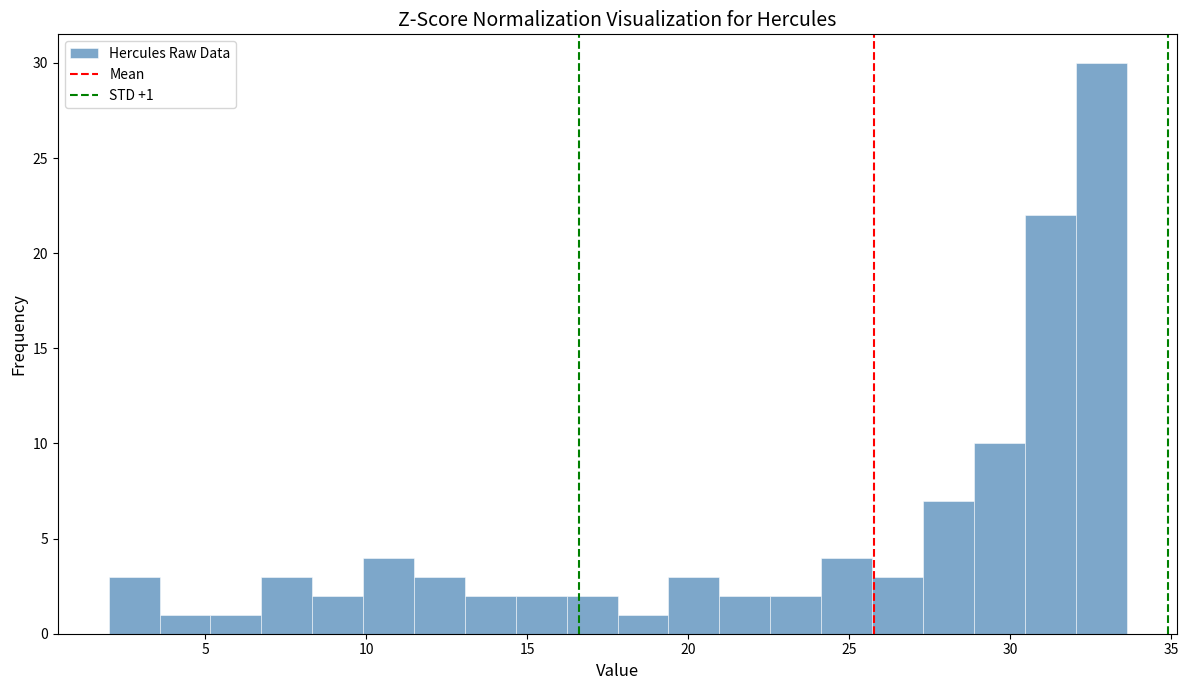

Read against the x-axis, roughly where is the centre of the tallest bar?

33.0